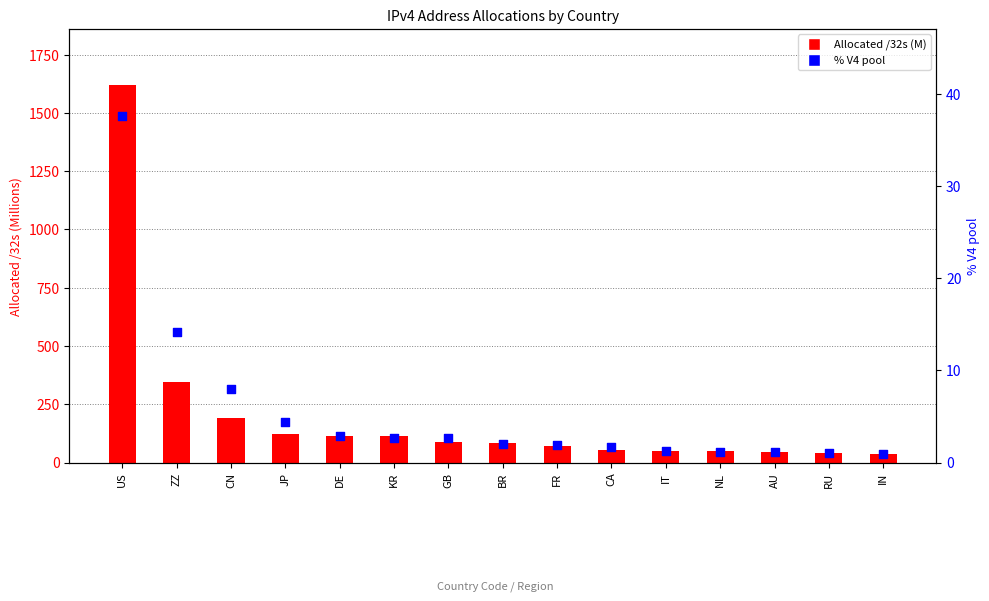

Which series has the largest total across all categories?

Allocated /32s (M)